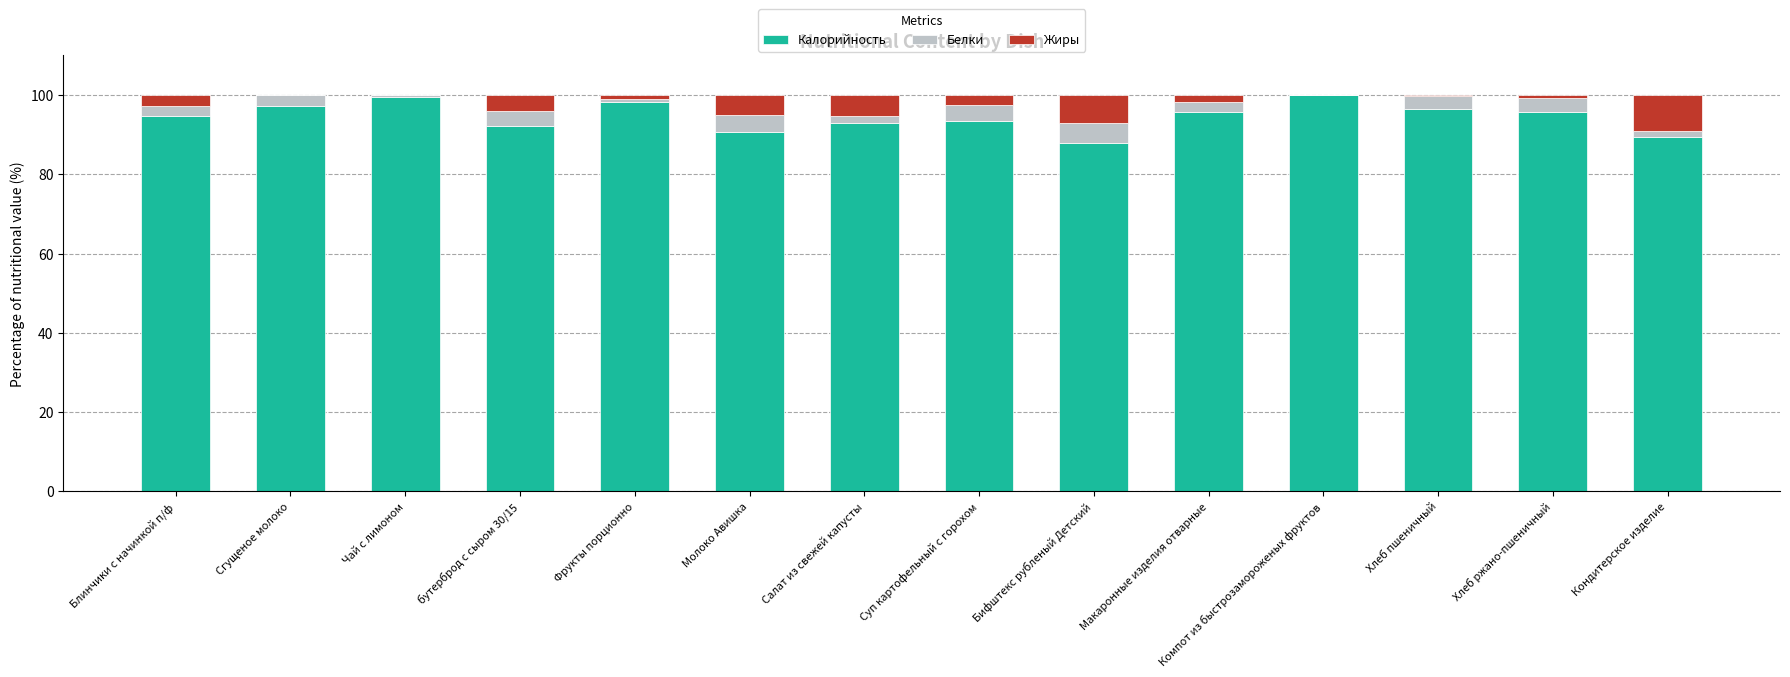

True or false: Калорийность has a value of 27.1 at Молоко Авишка.

False